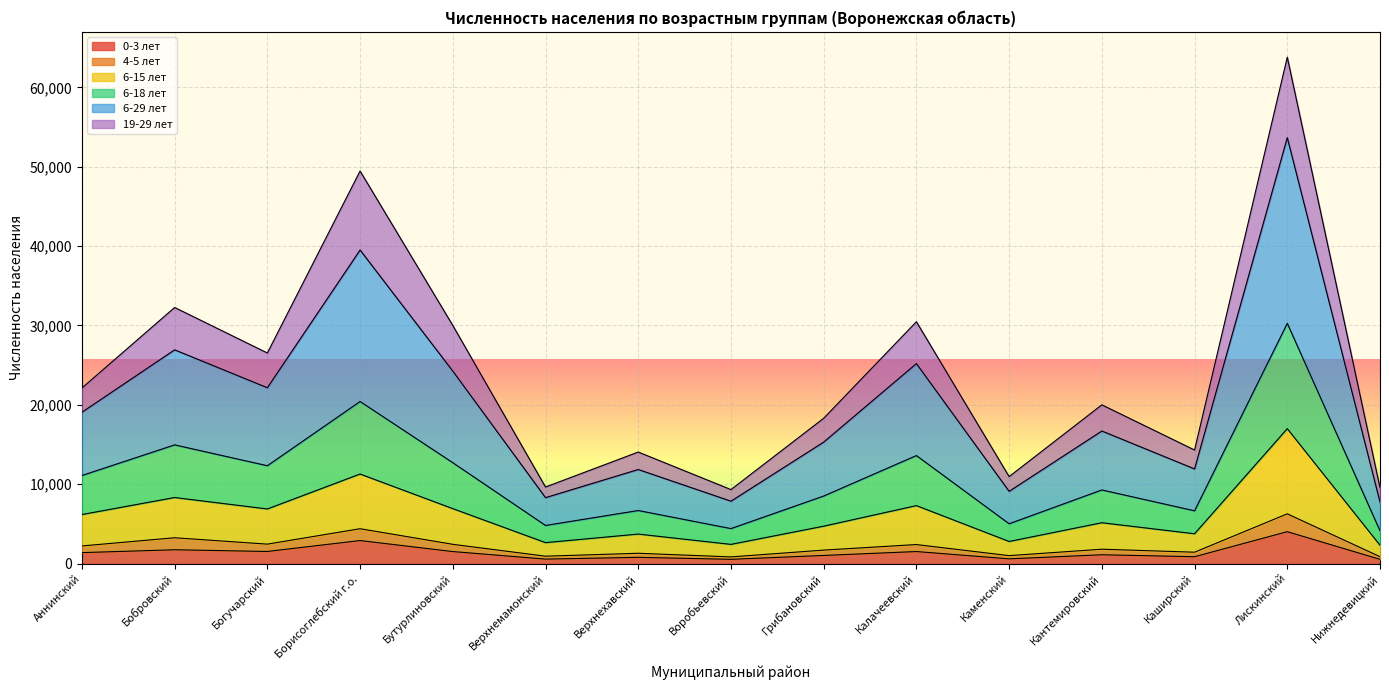

Is the value of 6-15 лет at Каменский greater than the value of 6-29 лет at Борисоглебский г.о.?

No